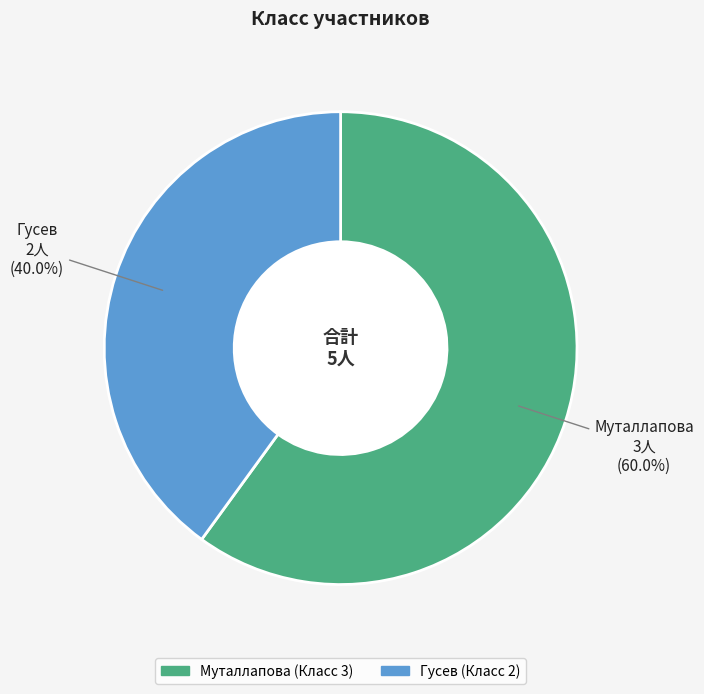

To the nearest percent, what is the difference between the Муталлапова and Гусев slice percentages?

20%